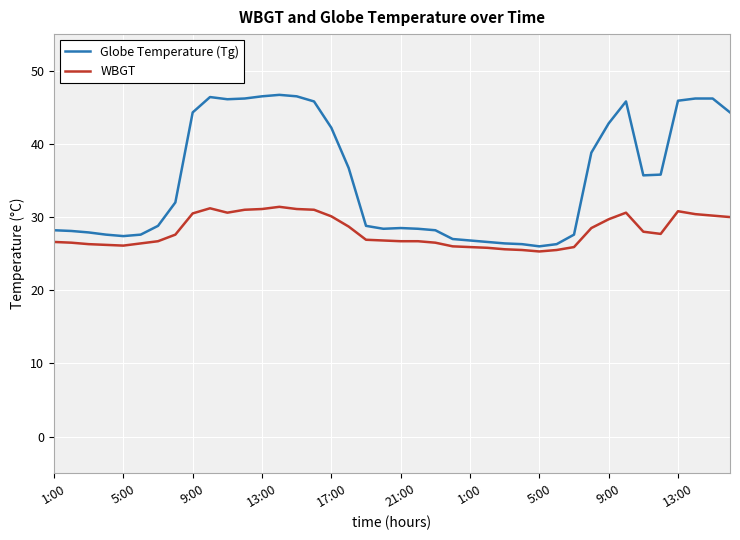

How many lines are shown in the chart?

2